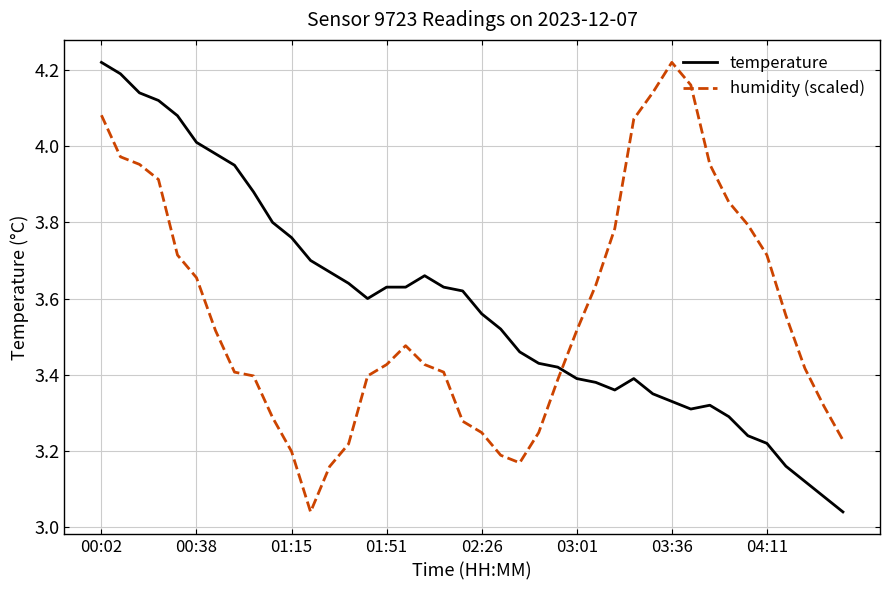

How many times do humidity (scaled) and temperature cross each other?

1